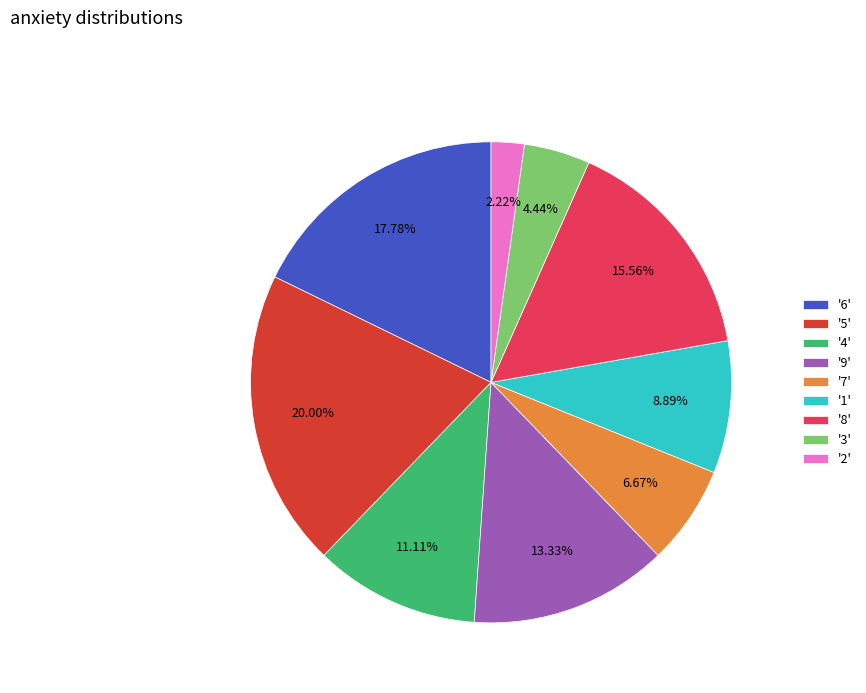

Between '6' and '7', which is larger?

'6'